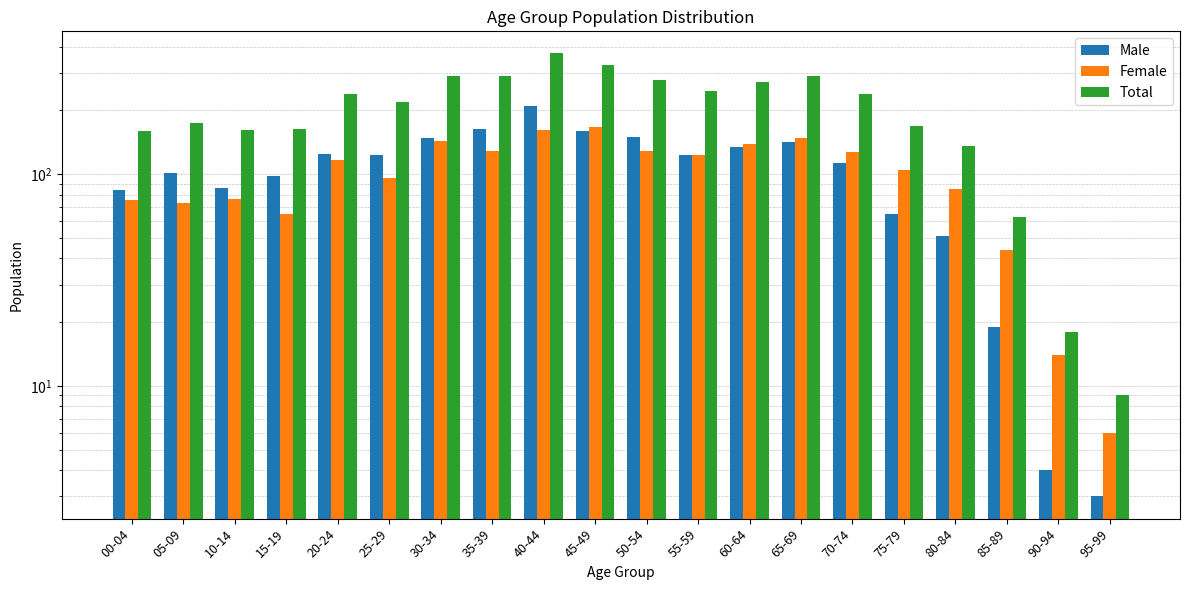

What is the total value across all series at 95-99?

18